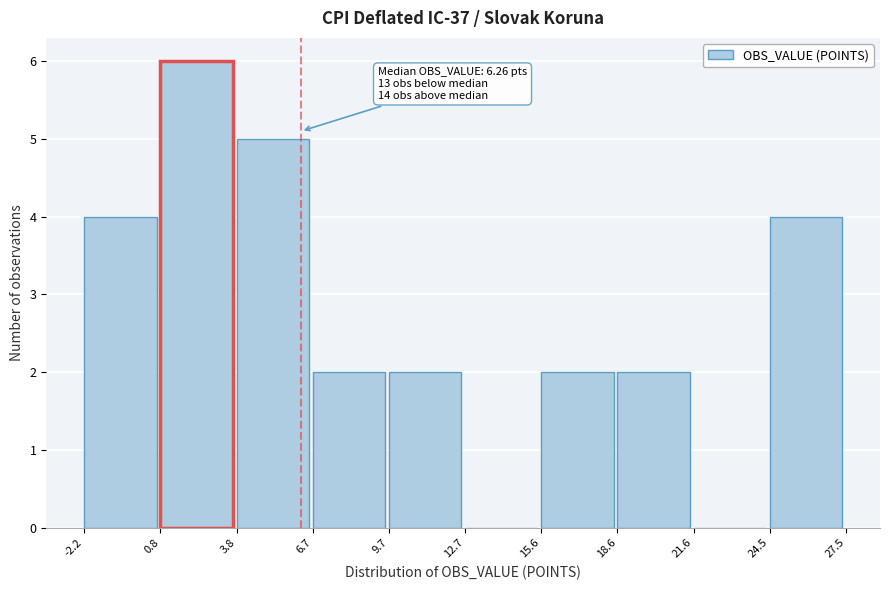

Over which range of the x-axis is the bar tallest?

0.8 to 3.8